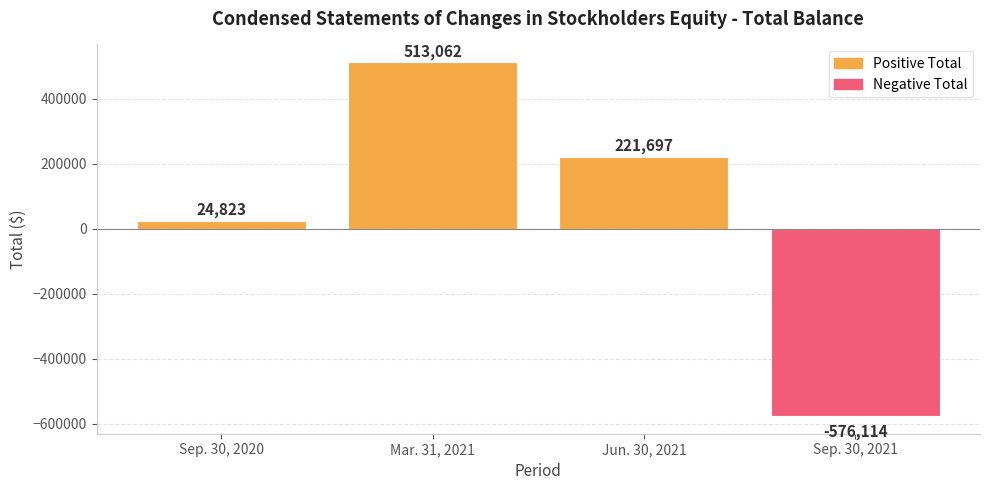

Which category has the highest value across all series?

Mar. 31, 2021